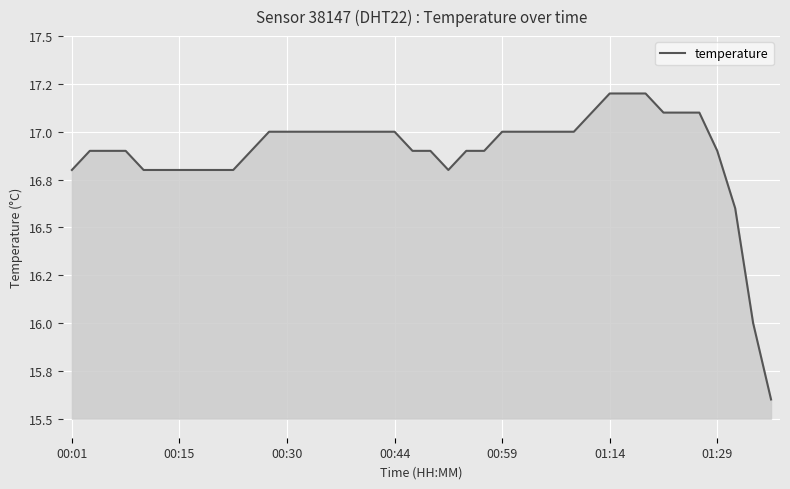

What is the difference between the maximum and minimum values?

1.6